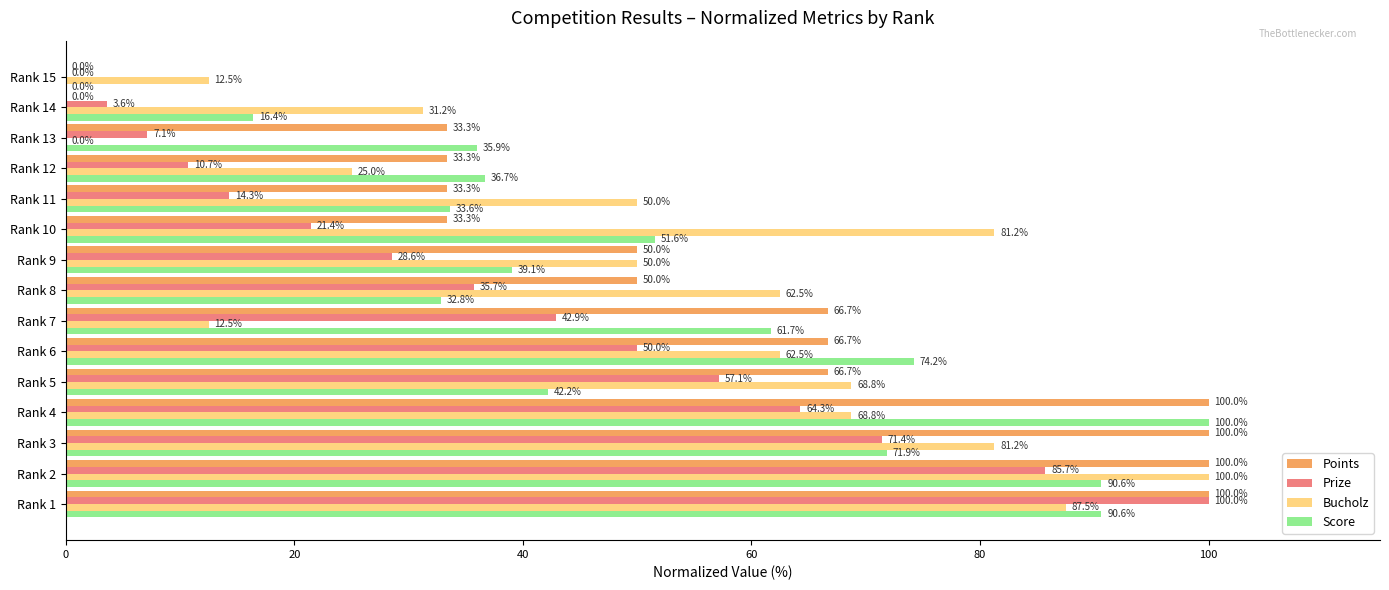

What is the maximum value shown in the chart?

100.0